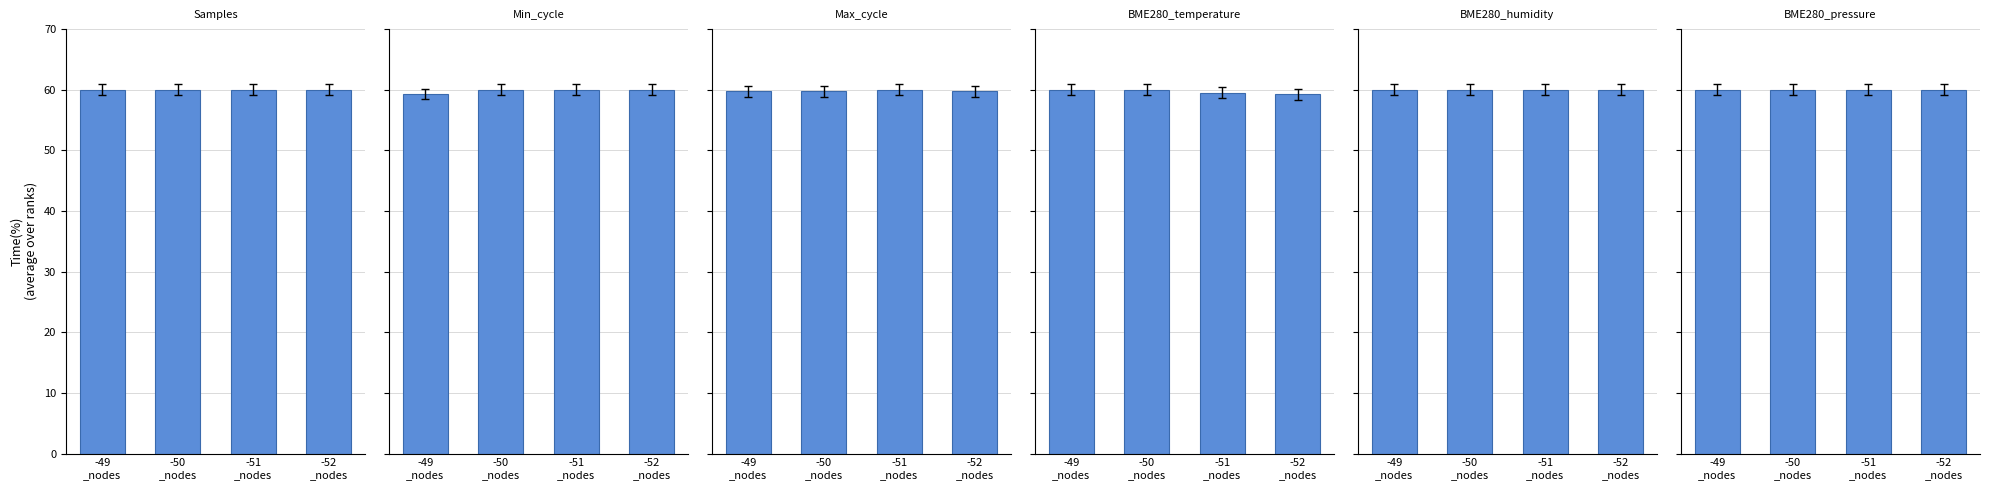

Reading right to left, what are all the values shown in this chart?

Samples: -52
_nodes=60.0	-51
_nodes=60.0	-50
_nodes=60.0	-49
_nodes=60.0
Min_cycle: -52
_nodes=60.0	-51
_nodes=60.0	-50
_nodes=60.0	-49
_nodes=59.3
Max_cycle: -52
_nodes=59.7	-51
_nodes=60.0	-50
_nodes=59.8	-49
_nodes=59.7
BME280_temperature: -52
_nodes=59.3	-51
_nodes=59.5	-50
_nodes=60.0	-49
_nodes=60.0
BME280_humidity: -52
_nodes=60.0	-51
_nodes=60.0	-50
_nodes=60.0	-49
_nodes=60.0
BME280_pressure: -52
_nodes=60.0	-51
_nodes=60.0	-50
_nodes=60.0	-49
_nodes=60.0